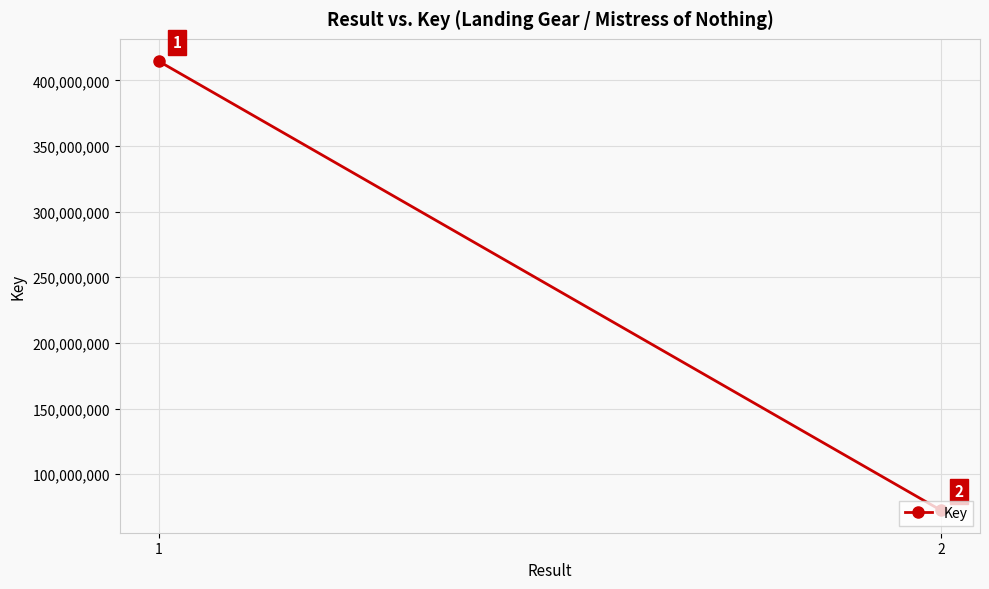

What is the value of the 2nd point from the left?

72550678